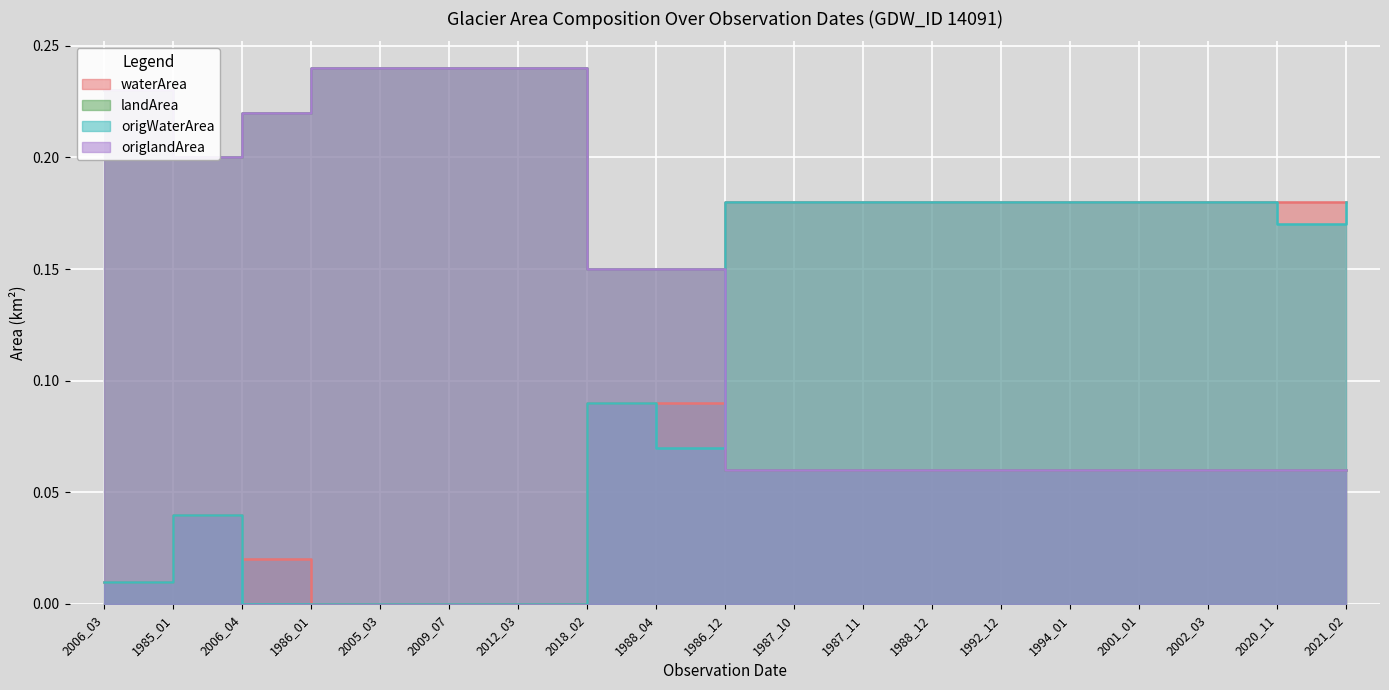

Which series changed the most between 1987_11 and 2001_01?

waterArea